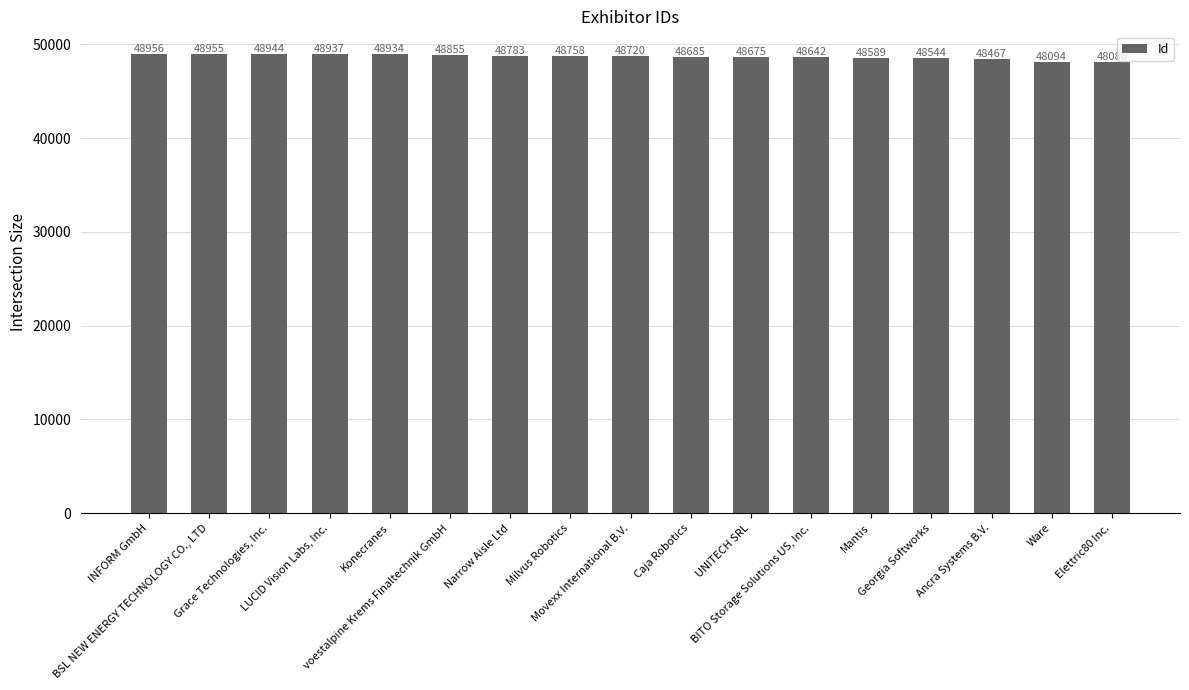

What is the smallest value displayed?

48086